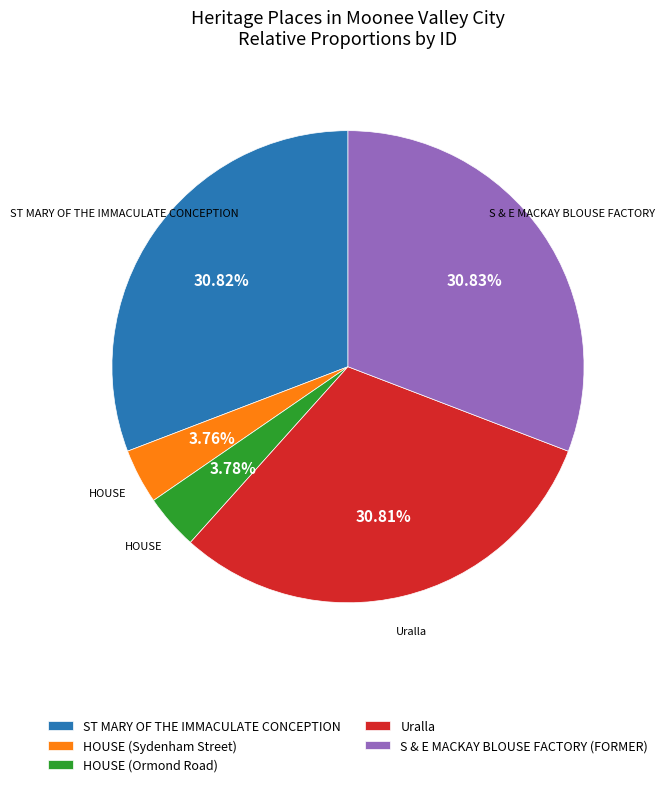

What is the total percentage of HOUSE (Ormond Road) and ST MARY OF THE IMMACULATE CONCEPTION?

34.6%